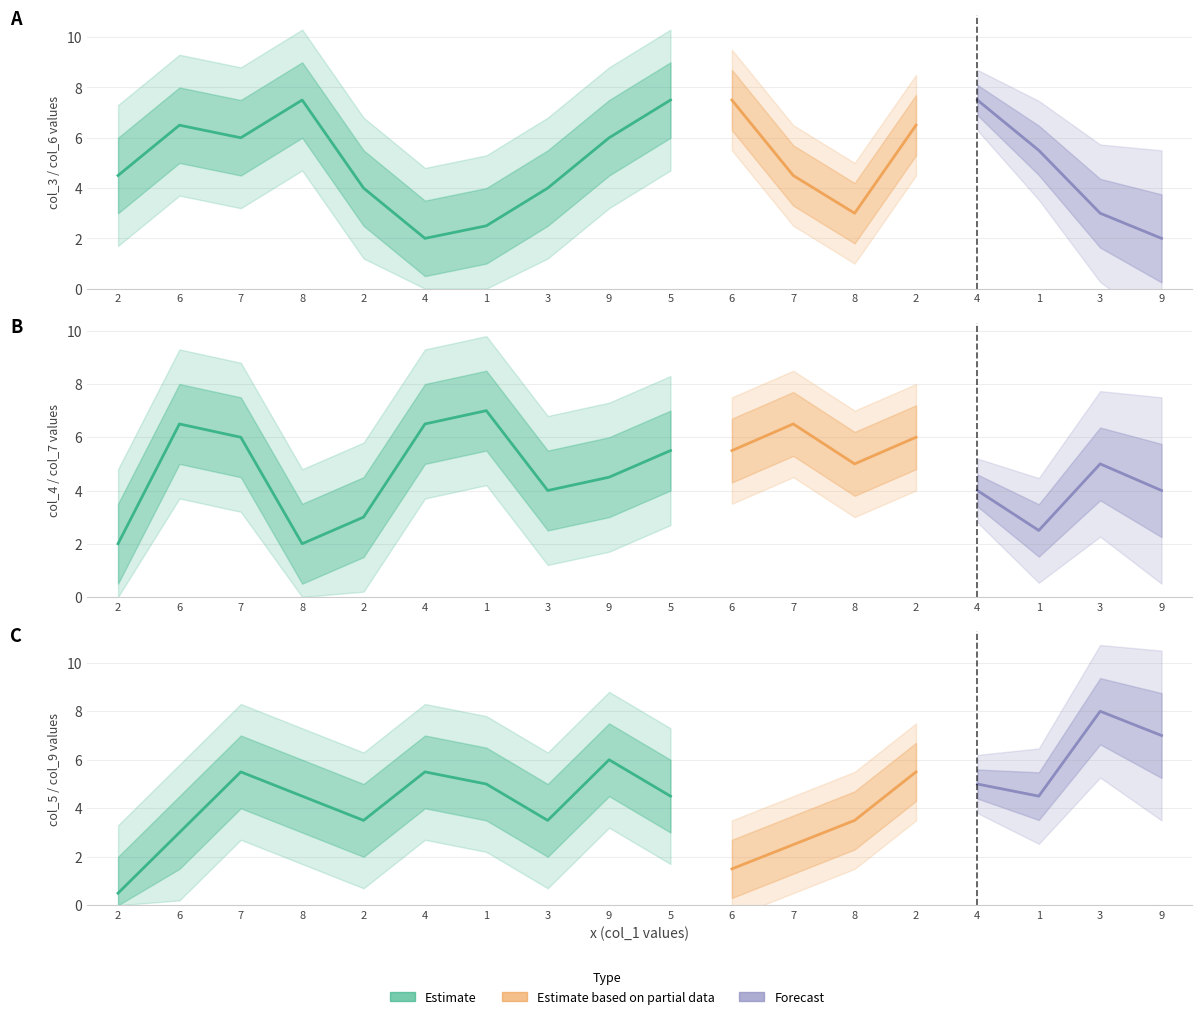

Where is the first local minimum for col_4?

8